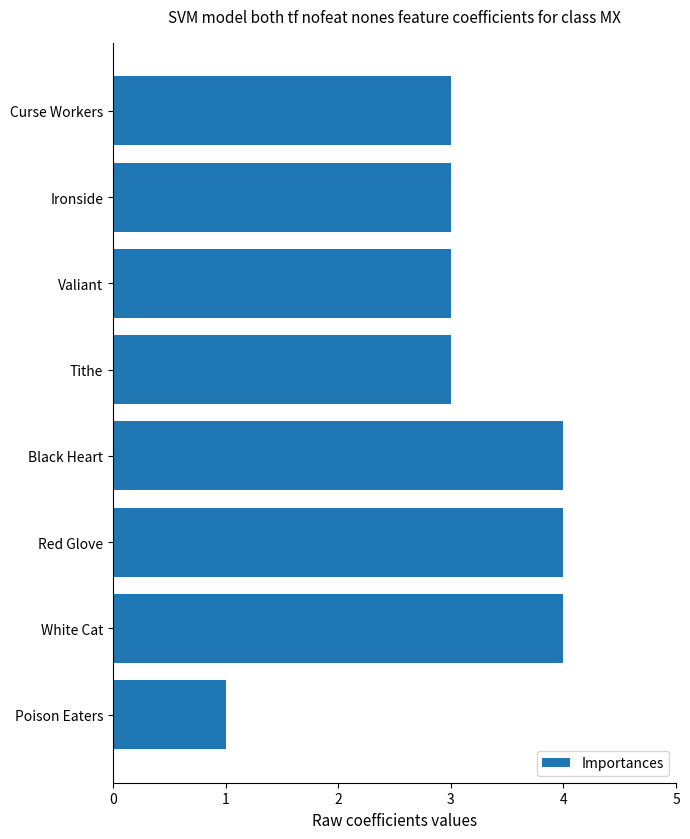

What is the difference between the maximum and minimum values?

3